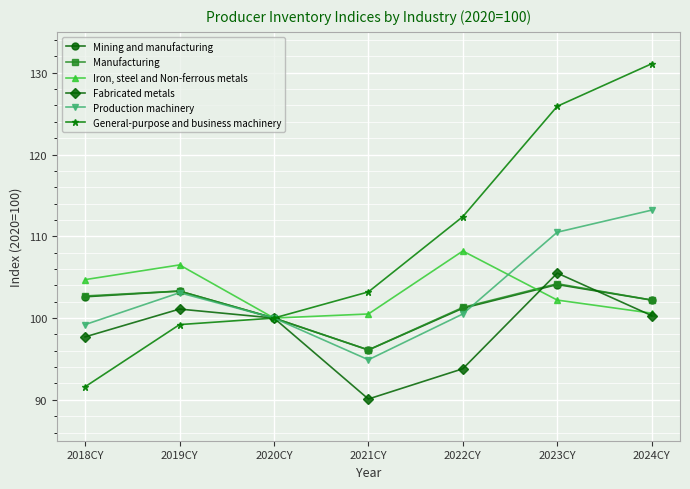

What value does the Manufacturing series have at 2018CY?

102.7